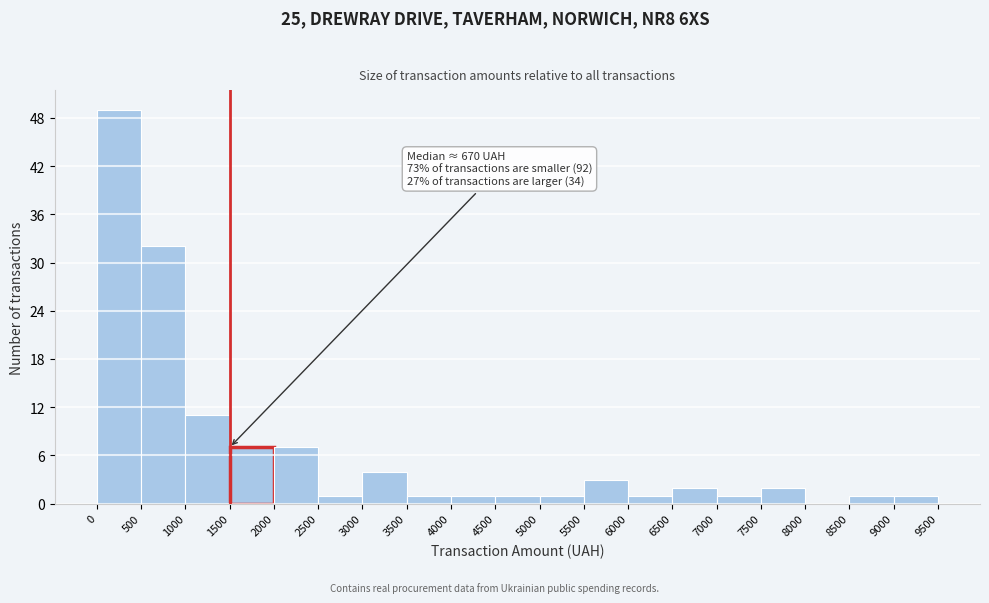

Over which range of the x-axis is the bar tallest?

0 to 500